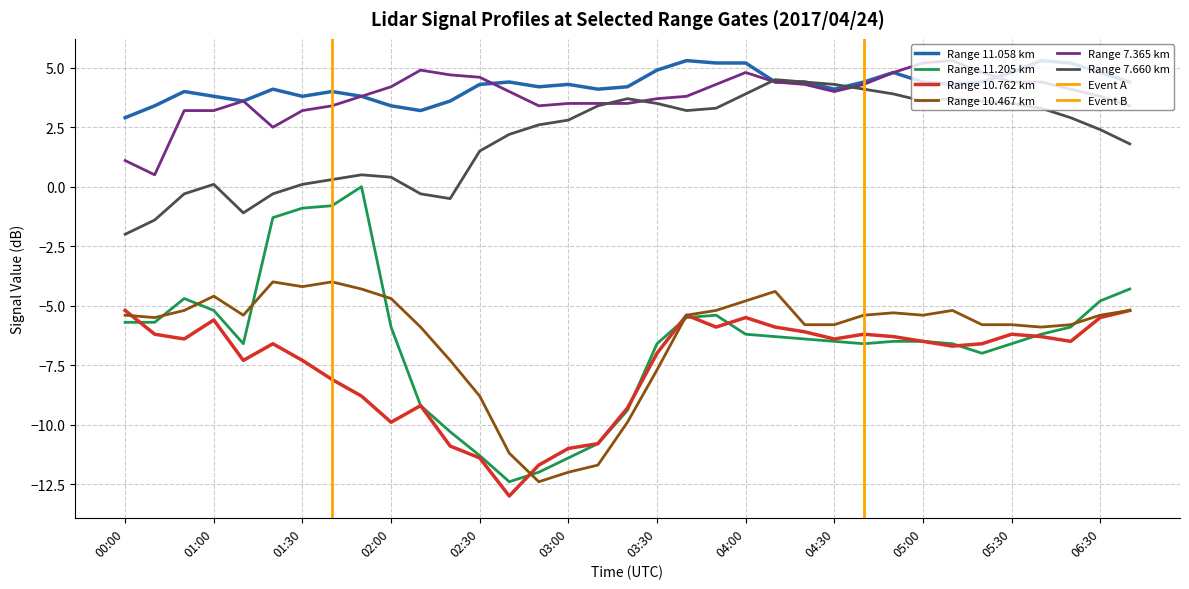

What is the average value of the 10.467 series?

-6.3